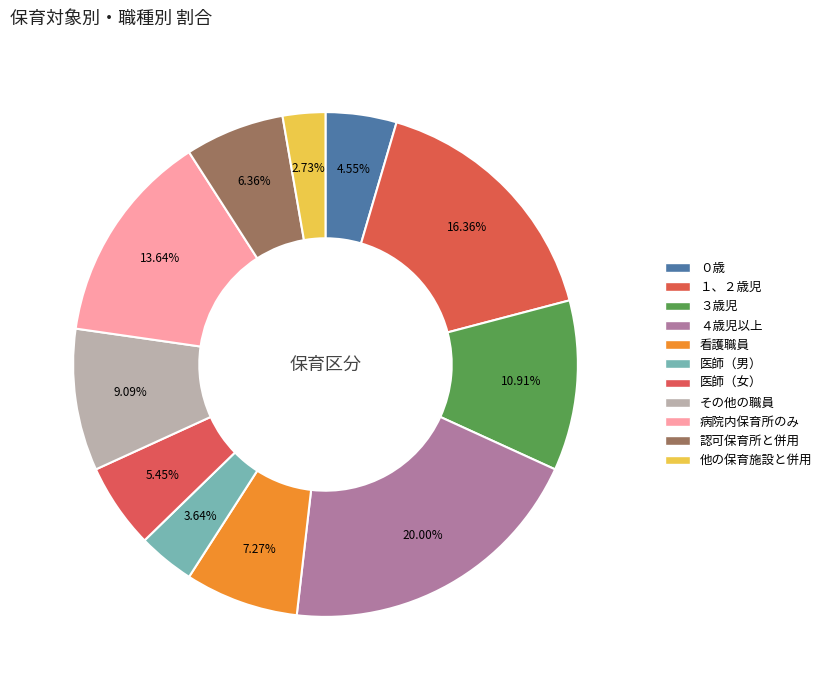

Is there any slice that represents more than half of the pie?

No